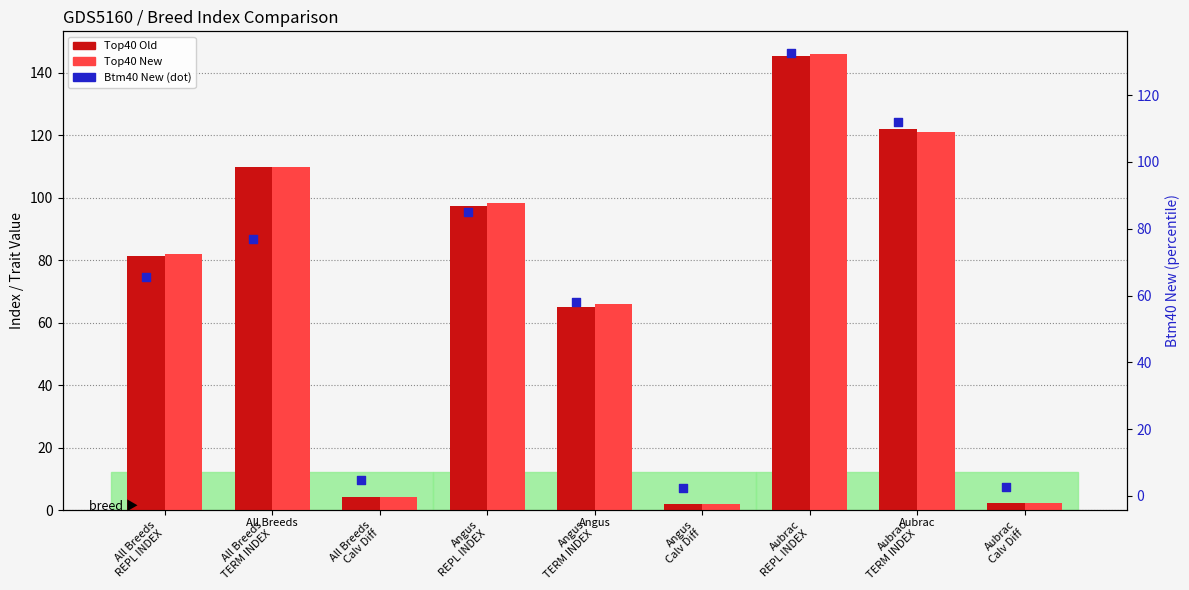

Which series reaches the minimum Y coordinate?

Top40 New